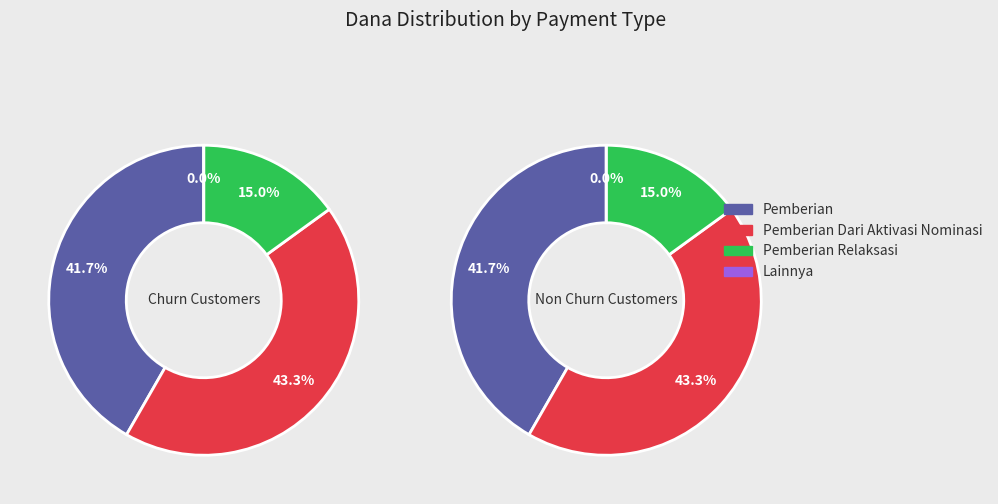

True or false: SD NEGERI 22 accounts for 1% of the total.

False